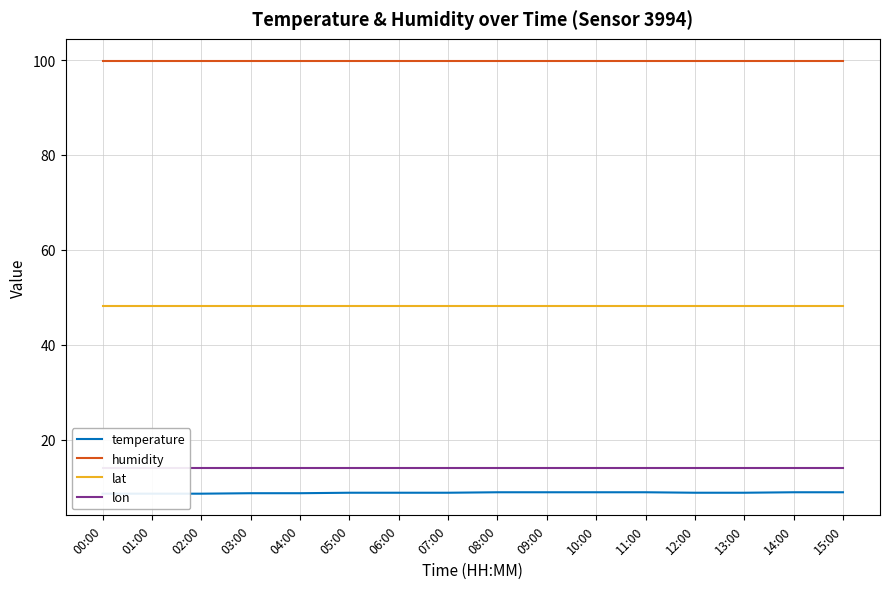

True or false: lon and humidity intersect in this chart.

False